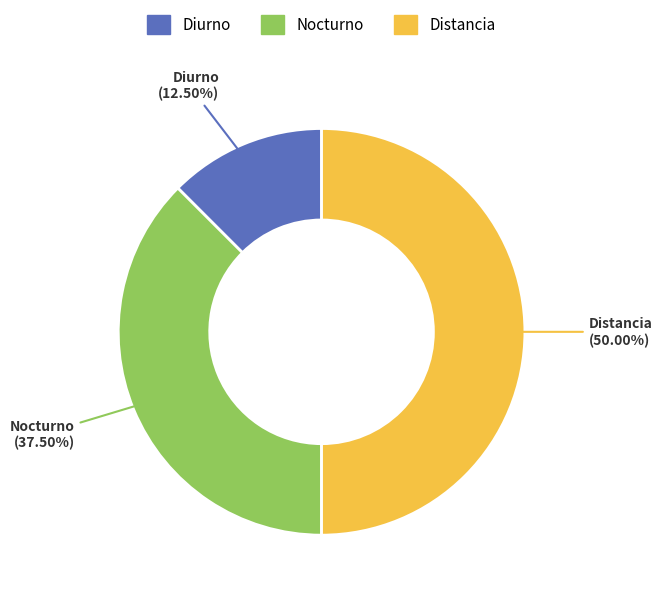

What is the largest slice in the pie chart?

Distancia